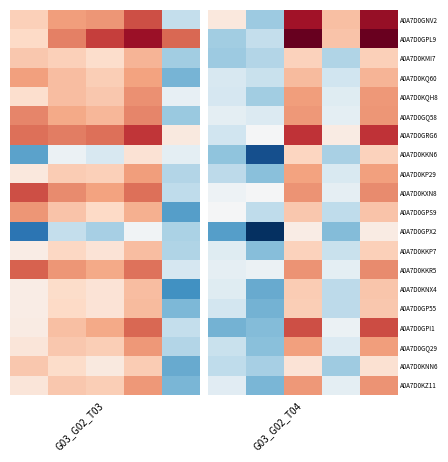

What is the minimum value shown in the chart?

6.2